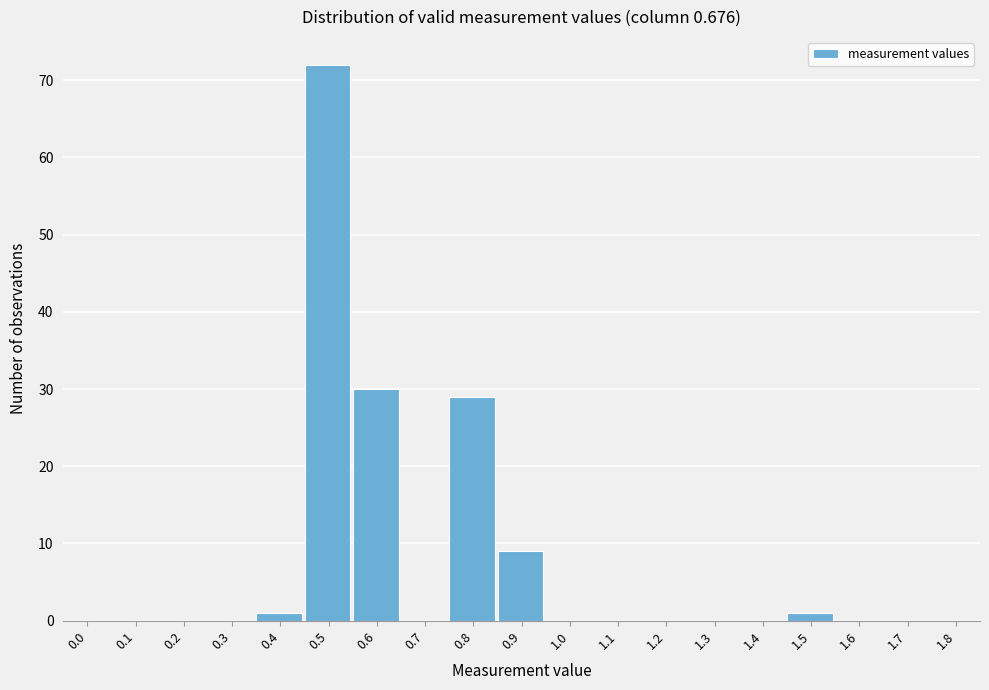

Reading right to left, list all the values displayed in this chart.

1.8=0	1.7=0	1.6=0	1.5=1	1.4=0	1.3=0	1.2=0	1.1=0	1.0=0	0.9=9	0.8=29	0.7=0	0.6=30	0.5=72	0.4=1	0.3=0	0.2=0	0.1=0	0.0=0